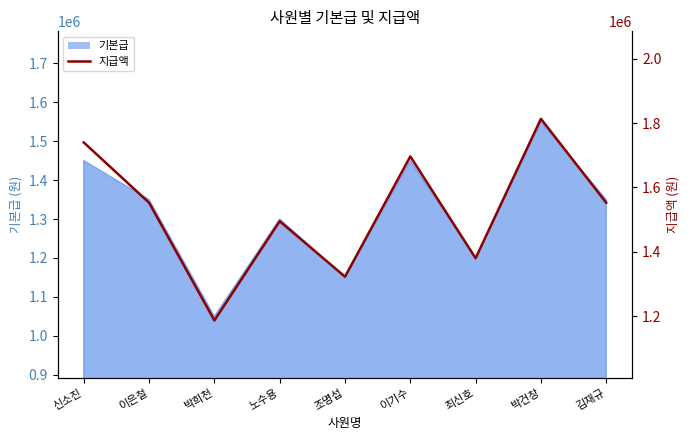

At which category does the data reach its first local valley?

박희천